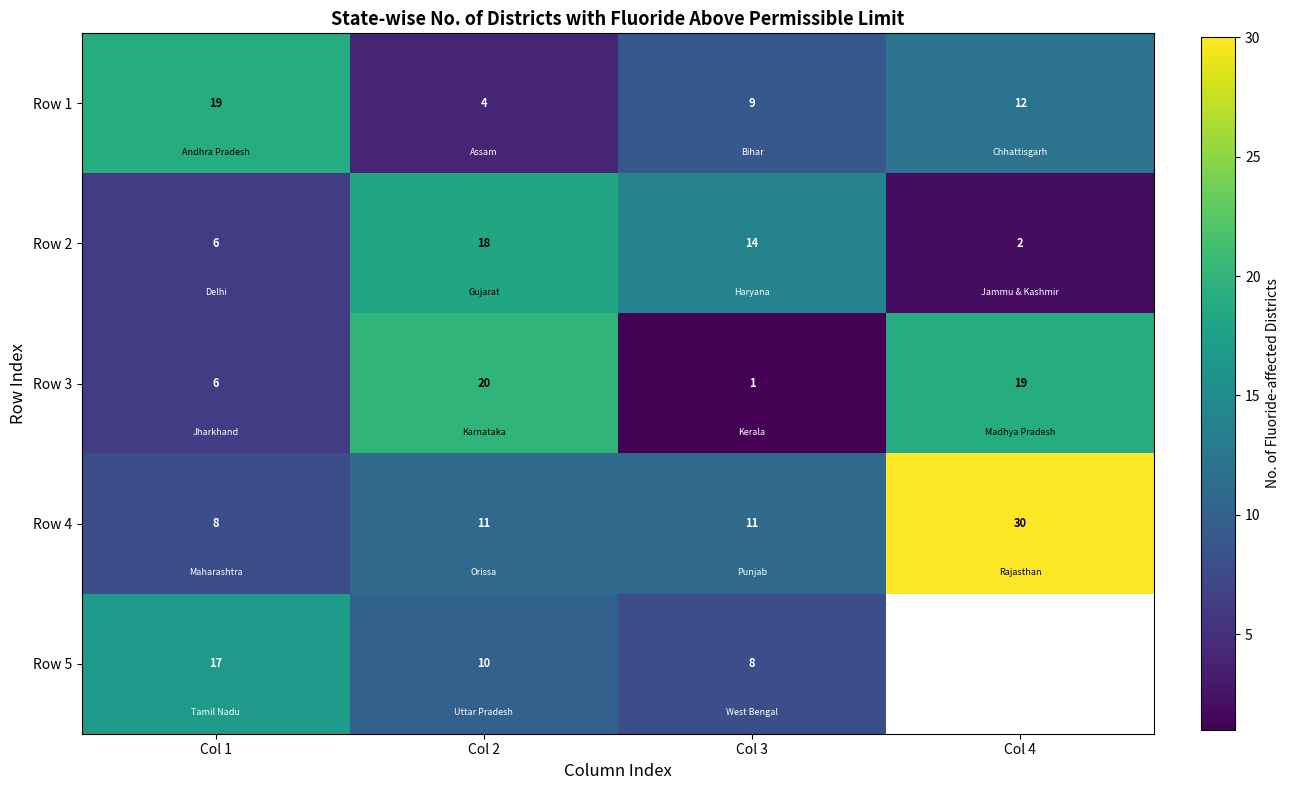

Which series changed the most between Col 2 and Col 3?

Row 3